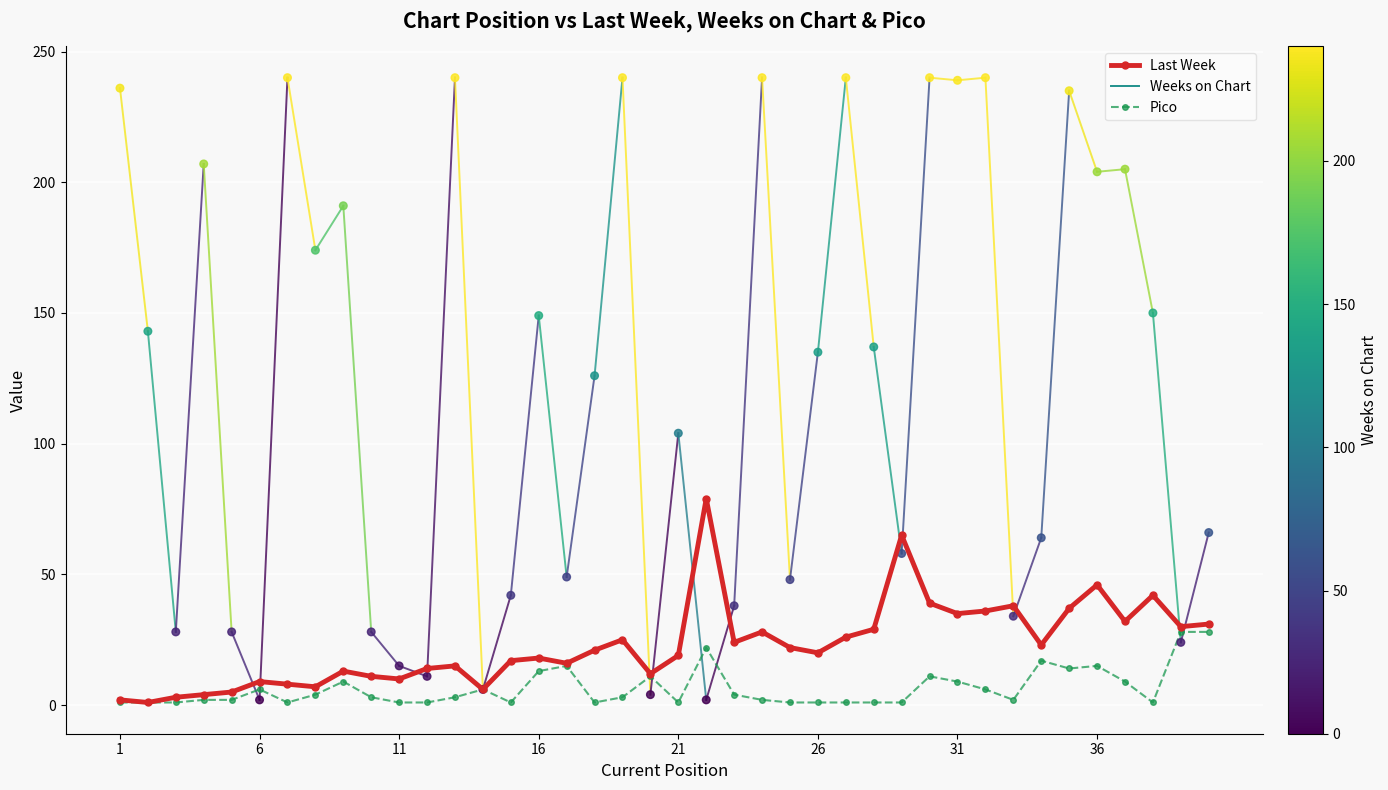

Which series contains the highest Y value?

Last Week